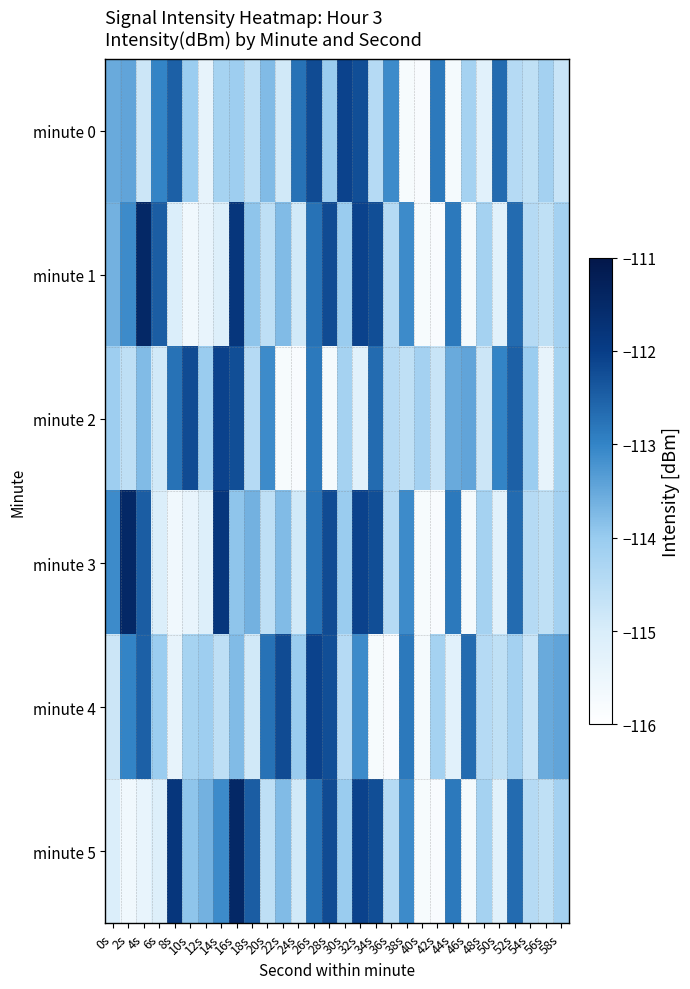

At how many categories does at least one series exceed -112?

5